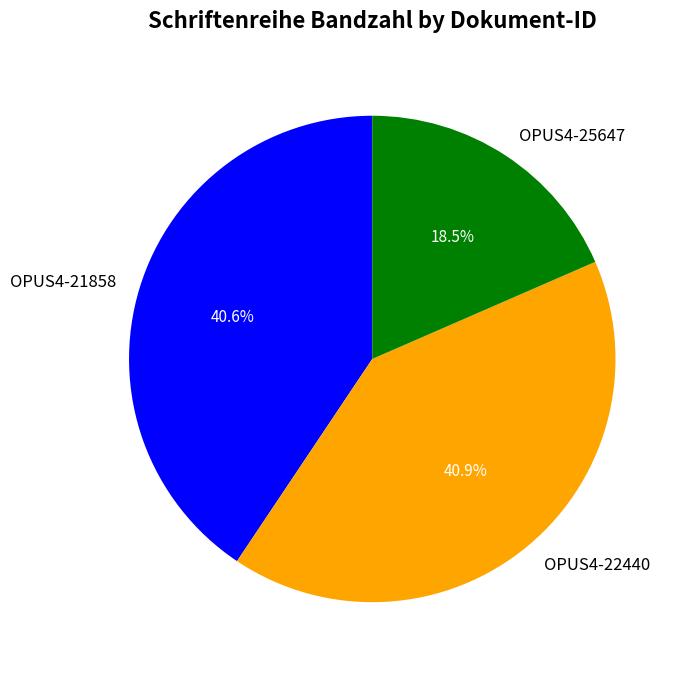

To the nearest percent, what is the average slice percentage?

33%